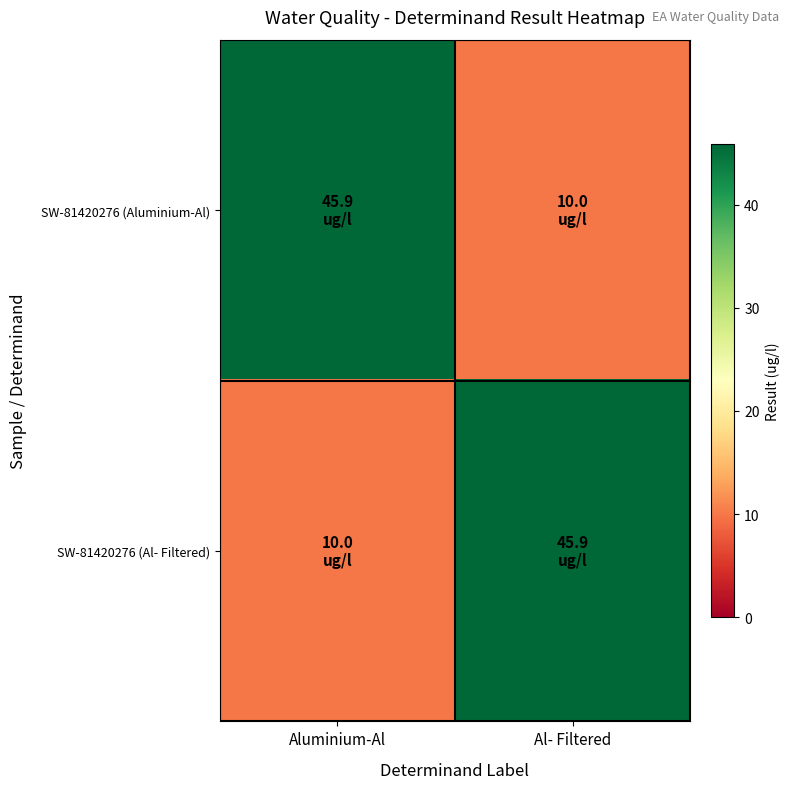

What is the difference between the highest and lowest values at Aluminium-Al?

35.9